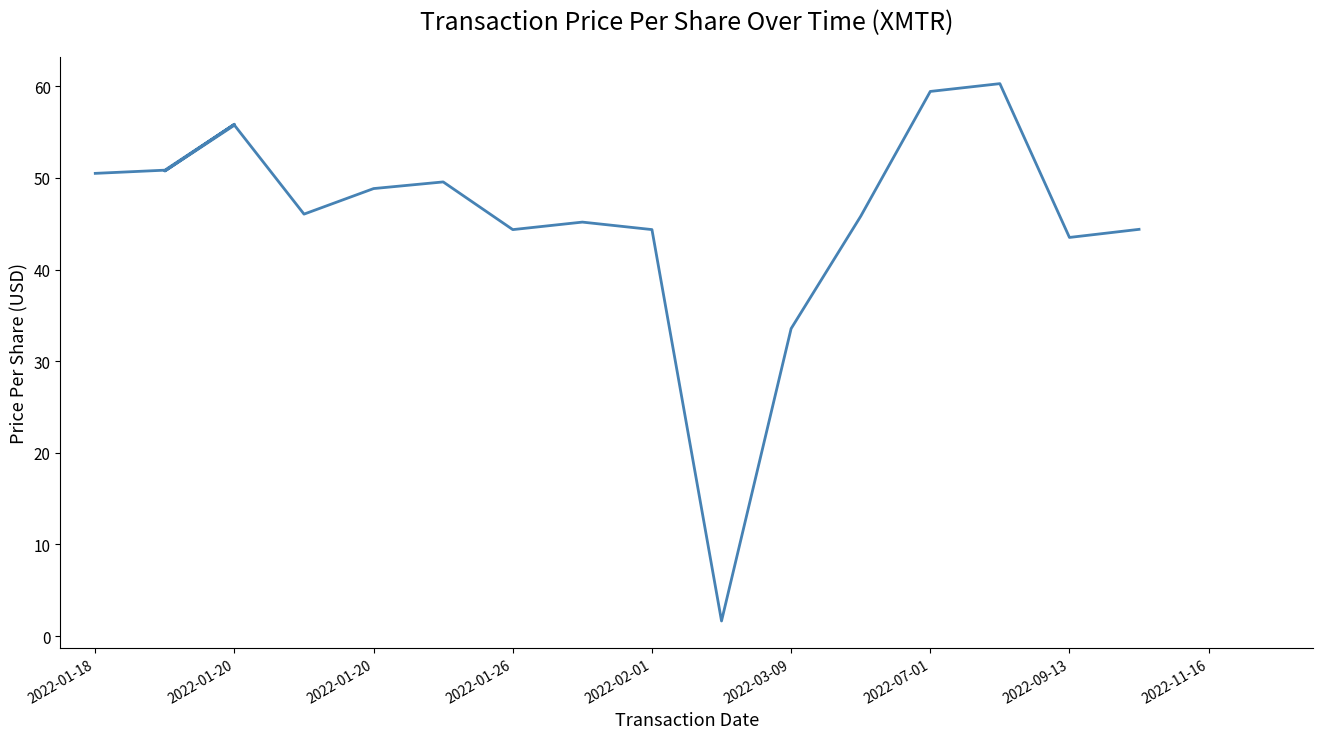

What is the value of the 17th point from the left?

43.5